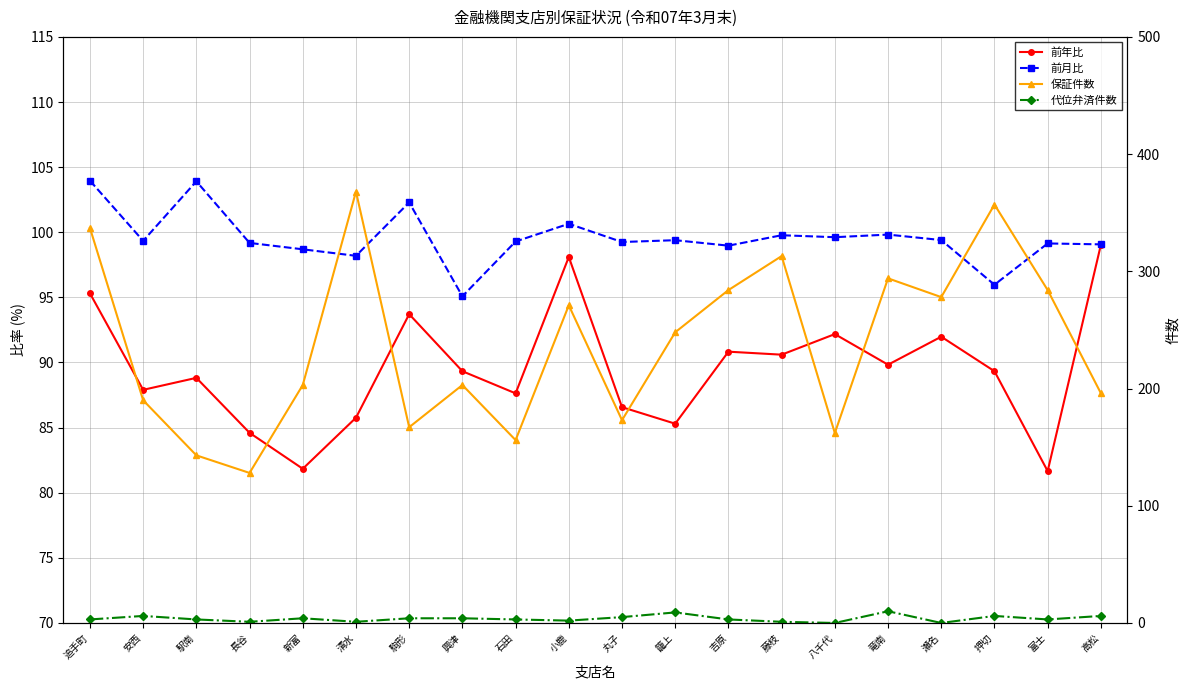

How many values in the 代位弁済件数 series exceed 3?

9